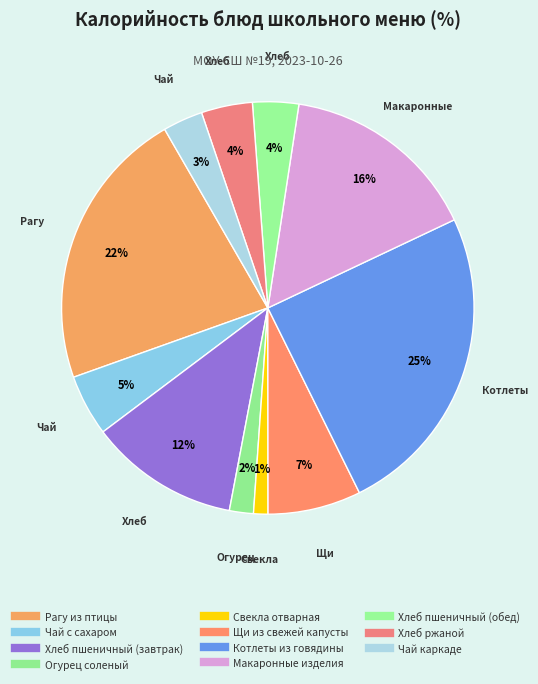

How many slices are in this pie chart?

11